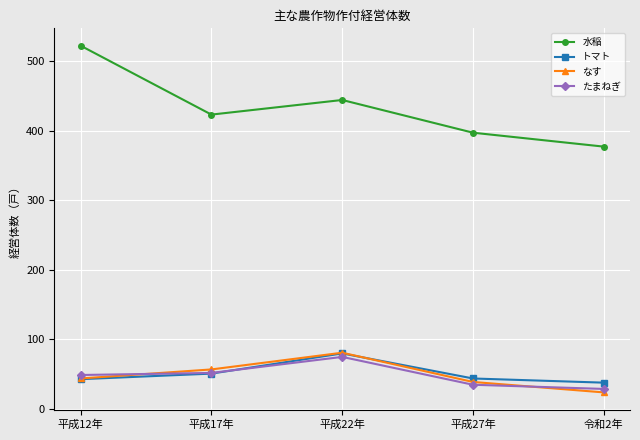

What is the label of the 1st point from the left?

平成12年